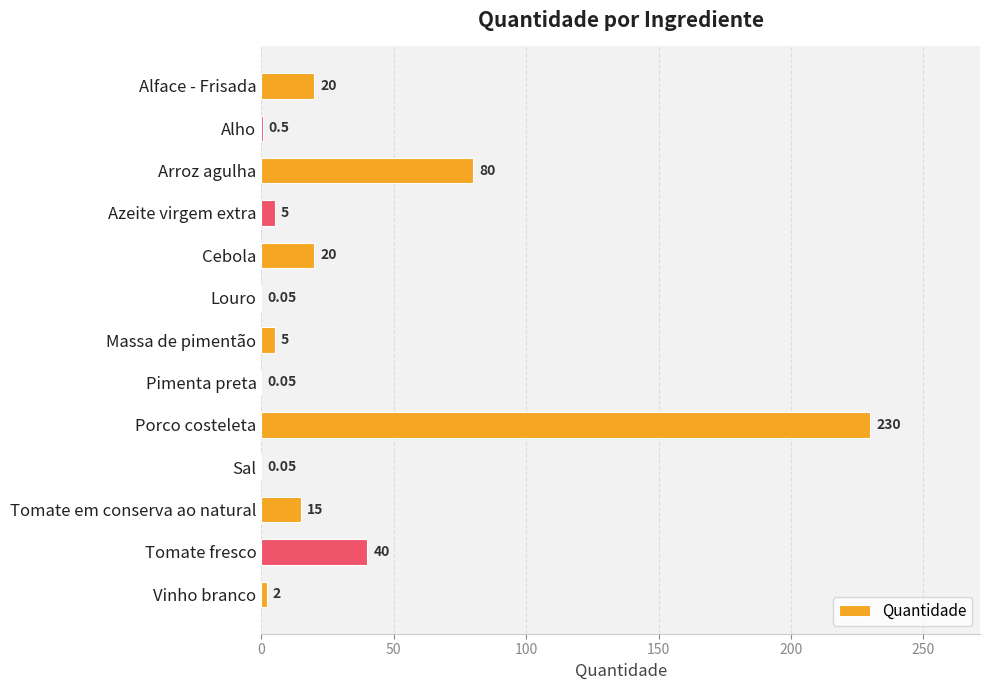

Which has a higher value, Sal or Vinho branco?

Vinho branco